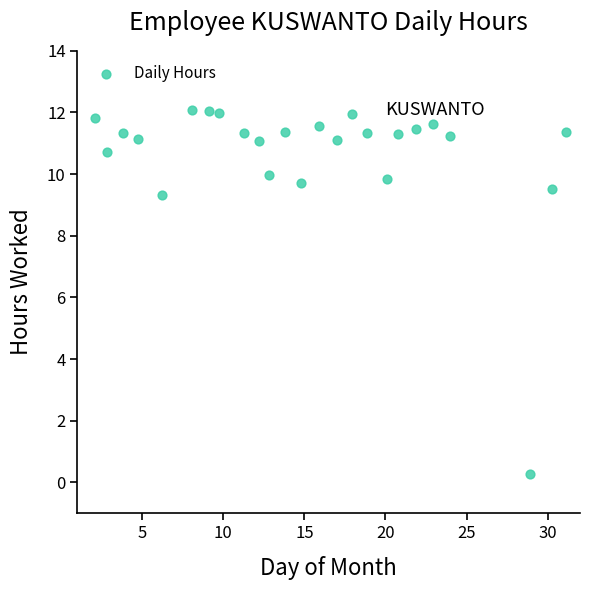

What Y value in the scatter plot is closest to 6?

9.3